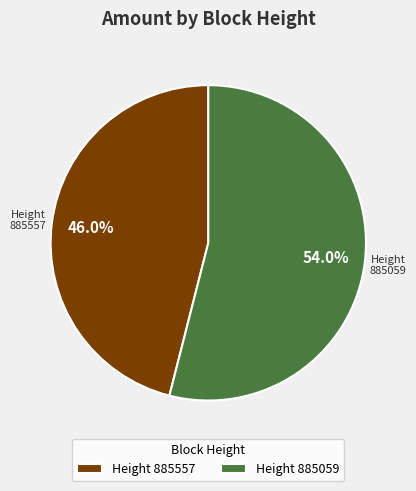

Which category has the biggest portion of the pie?

Height 885059